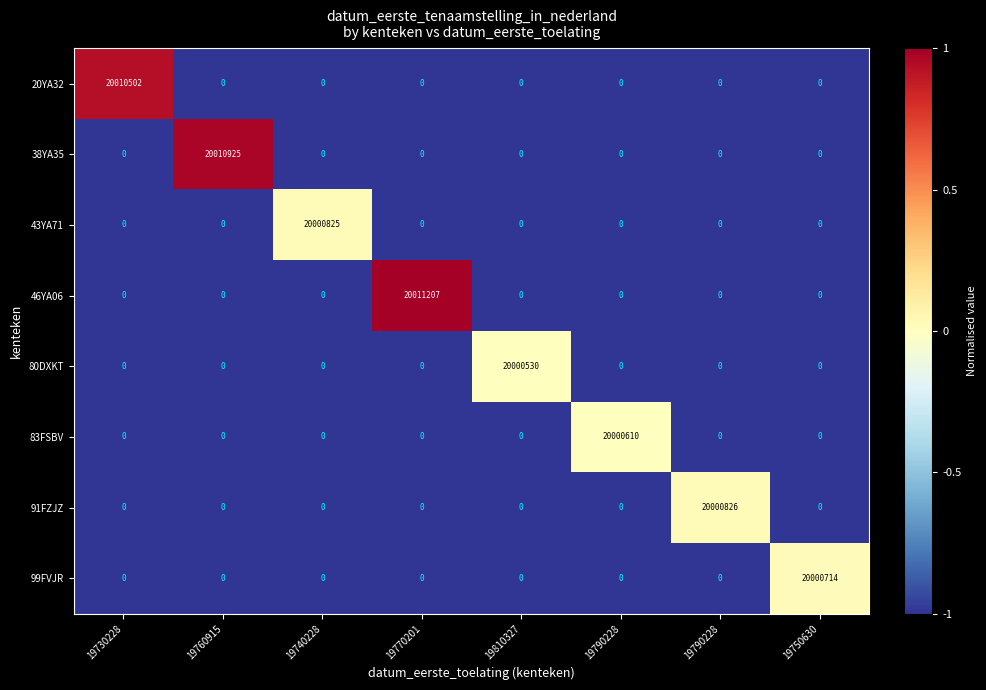

Reading left to right, what are all the values shown in this chart?

20YA32: 19730228=20010502.0	19760915=0.0	19740228=0.0	19770201=0.0	19810327=0.0	19790228=0.0	19790228=0.0	19750630=0.0
38YA35: 19730228=0.0	19760915=20010925.0	19740228=0.0	19770201=0.0	19810327=0.0	19790228=0.0	19790228=0.0	19750630=0.0
43YA71: 19730228=0.0	19760915=0.0	19740228=20000825.0	19770201=0.0	19810327=0.0	19790228=0.0	19790228=0.0	19750630=0.0
46YA06: 19730228=0.0	19760915=0.0	19740228=0.0	19770201=20011207.0	19810327=0.0	19790228=0.0	19790228=0.0	19750630=0.0
80DXKT: 19730228=0.0	19760915=0.0	19740228=0.0	19770201=0.0	19810327=20000530.0	19790228=0.0	19790228=0.0	19750630=0.0
83FSBV: 19730228=0.0	19760915=0.0	19740228=0.0	19770201=0.0	19810327=0.0	19790228=20000610.0	19790228=0.0	19750630=0.0
91FZJZ: 19730228=0.0	19760915=0.0	19740228=0.0	19770201=0.0	19810327=0.0	19790228=0.0	19790228=20000826.0	19750630=0.0
99FVJR: 19730228=0.0	19760915=0.0	19740228=0.0	19770201=0.0	19810327=0.0	19790228=0.0	19790228=0.0	19750630=20000714.0